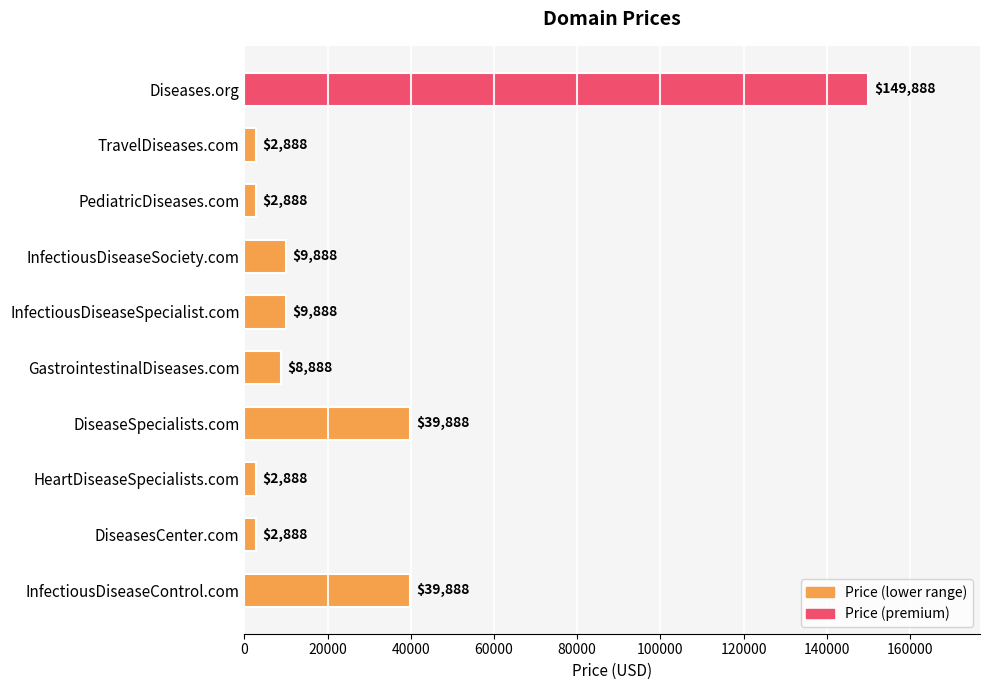

How many distinct data groups are displayed?

1